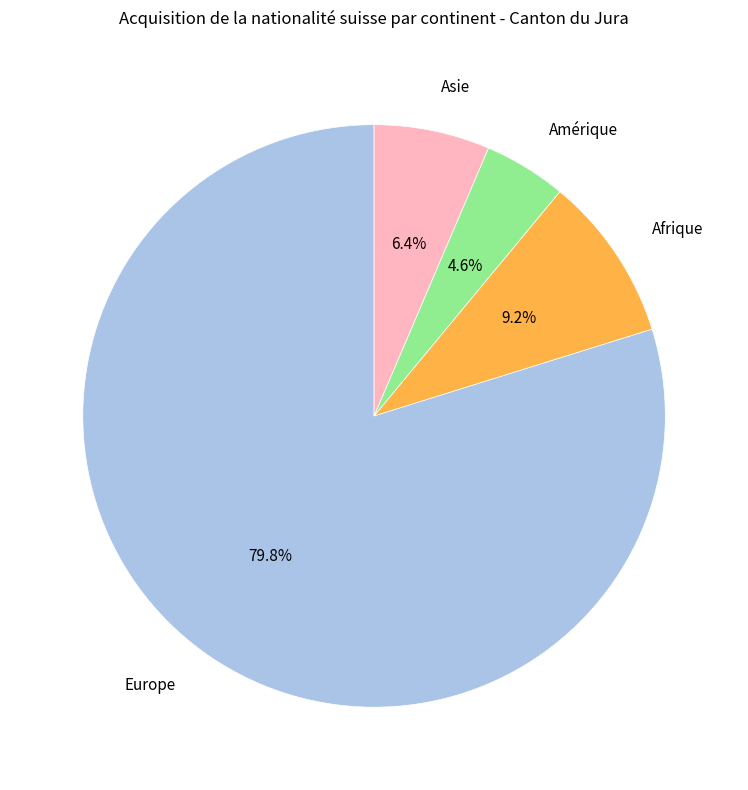

To the nearest percent, what percentage of the pie is Afrique?

9%